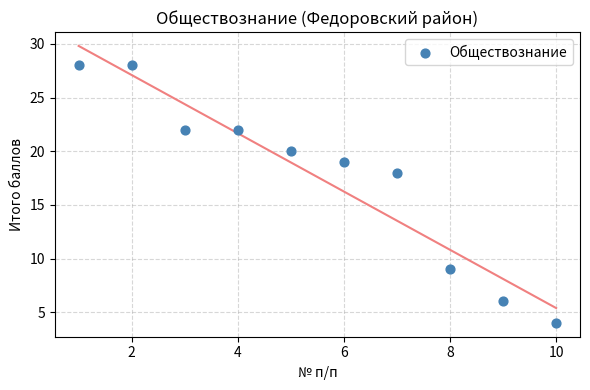

What is the range of Y values (max minus min)?

24